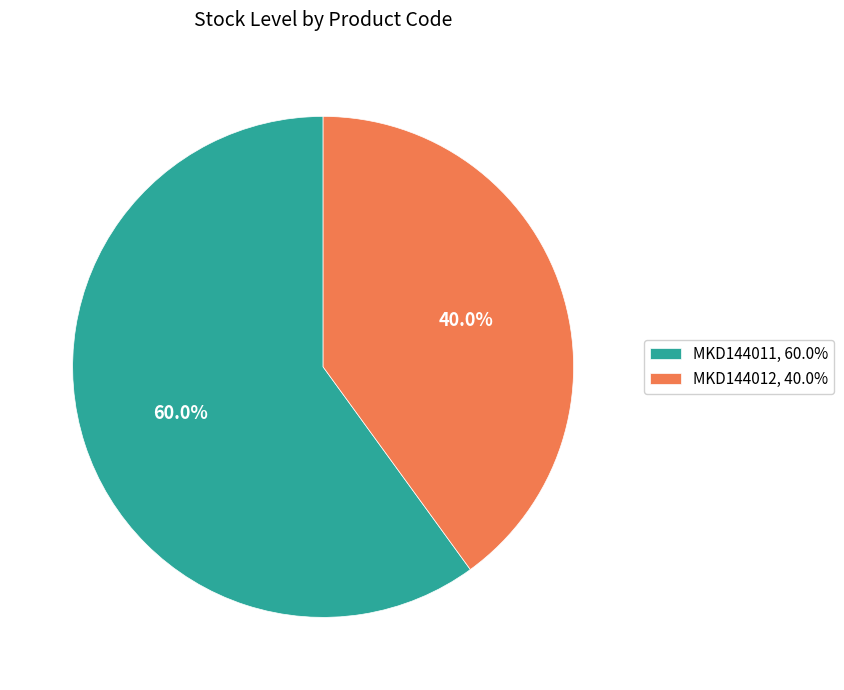

Which slice is the smallest?

MKD144012